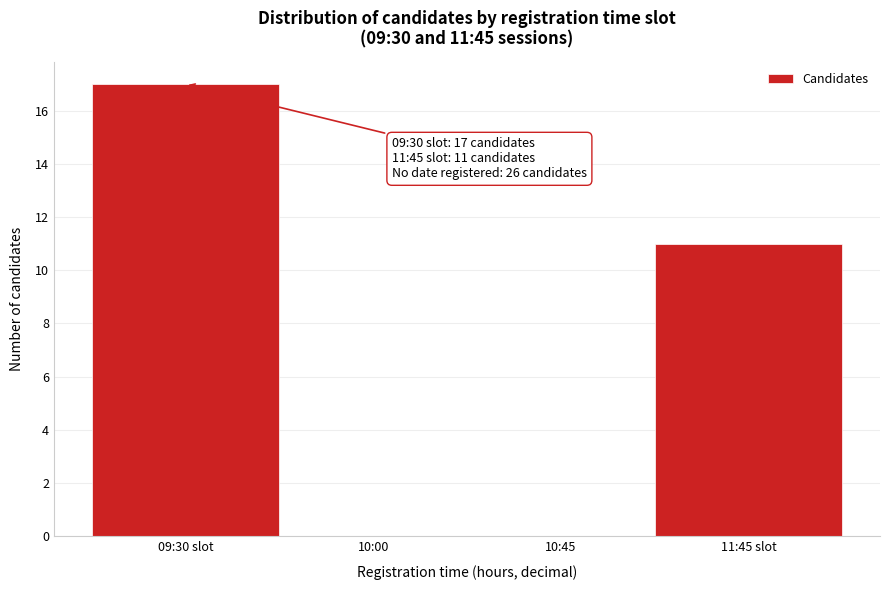

Reading left to right, transcribe all the data shown in this chart.

09:30 slot=17	10:00=0	10:45=0	11:45 slot=11